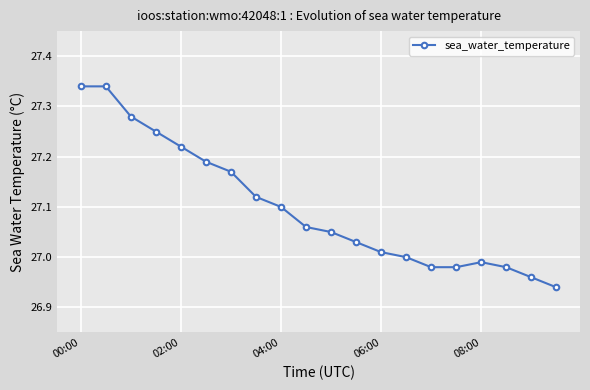

What is the sum of all values?

542.0